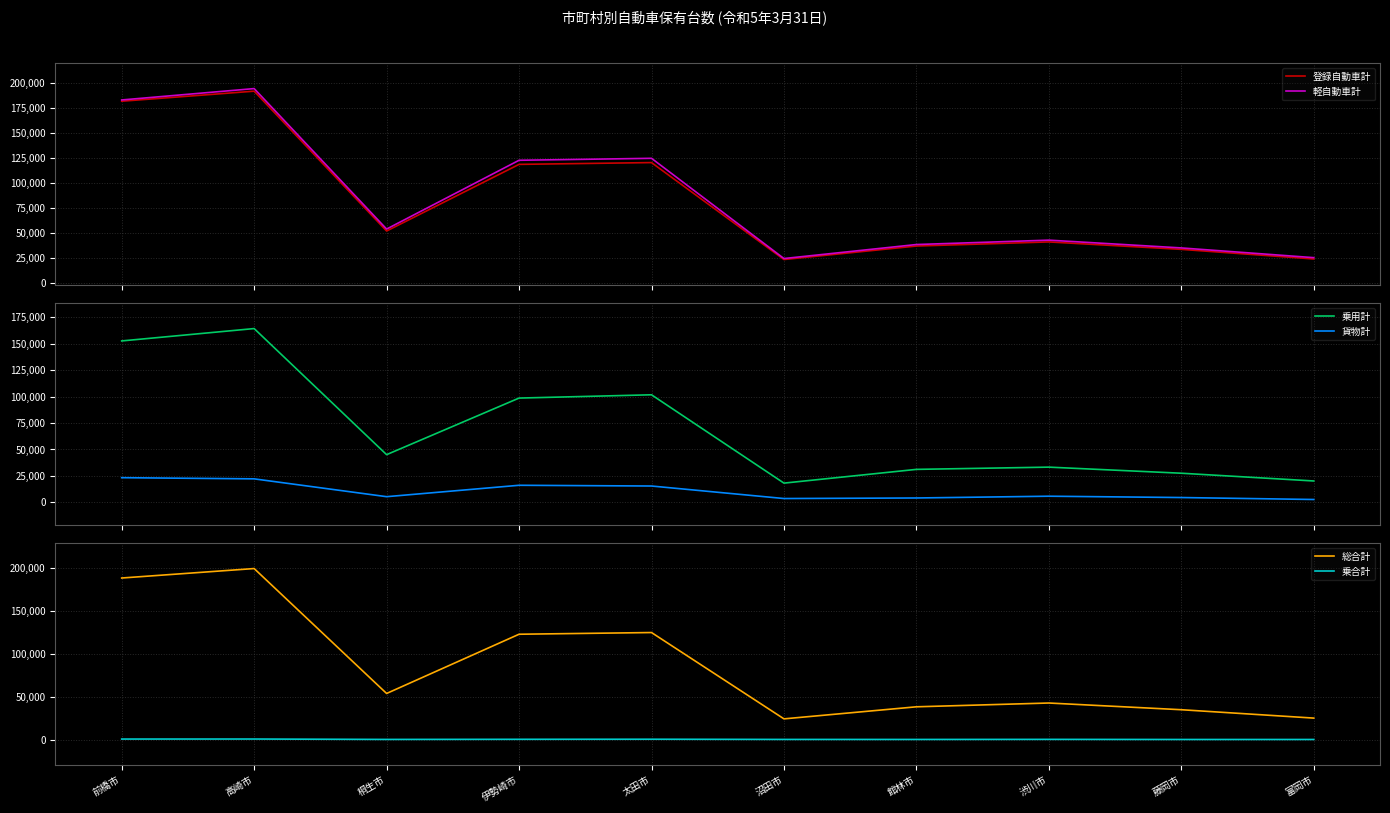

Reading left to right, extract all data points from this chart.

登録自動車計: 前橋市=181831	高崎市=191919	桐生市=51685	伊勢崎市=118504	太田市=120301	沼田市=23090	館林市=36619	渋川市=40734	藤岡市=33274	富岡市=23642
軽自動車計: 前橋市=183096	高崎市=194500	桐生市=53641	伊勢崎市=122611	太田市=124582	沼田市=24074	館林市=38118	渋川市=42522	藤岡市=34713	富岡市=24956
乗用計: 前橋市=152610	高崎市=164290	桐生市=45108	伊勢崎市=98593	太田市=101696	沼田市=18201	館林市=31189	渋川市=33309	藤岡市=27551	富岡市=20223
貨物計: 前橋市=23343	高崎市=22230	桐生市=5380	伊勢崎市=16159	太田市=15459	沼田市=3632	館林市=4153	渋川市=5828	藤岡市=4576	富岡市=2718
総合計: 前橋市=188078	高崎市=199089	桐生市=53641	伊勢崎市=122611	太田市=124582	沼田市=24074	館林市=38118	渋川市=42522	藤岡市=34713	富岡市=24956
乗合計: 前橋市=559	高崎市=591	桐生市=132	伊勢崎市=273	太田市=365	沼田市=133	館林市=102	渋川市=195	藤岡市=67	富岡市=69